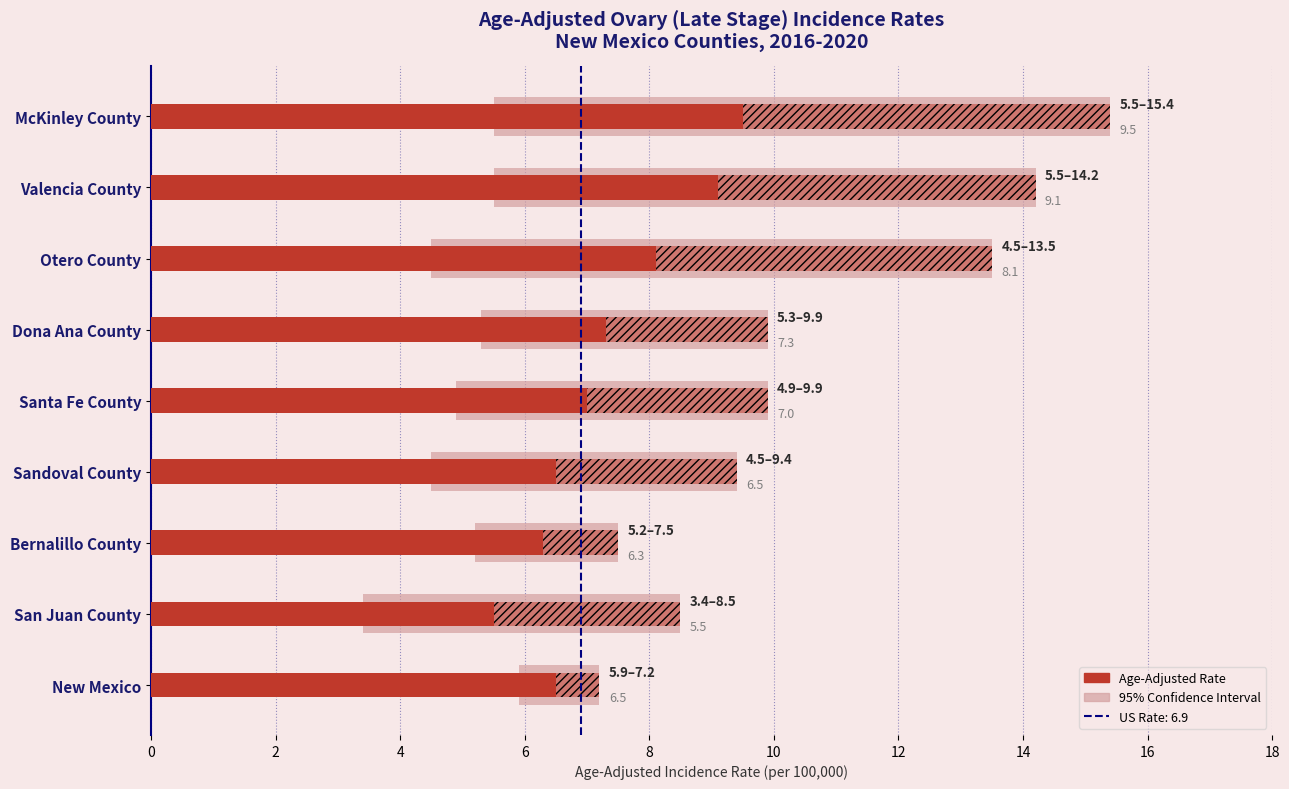

What is the minimum value shown in the chart?

5.5